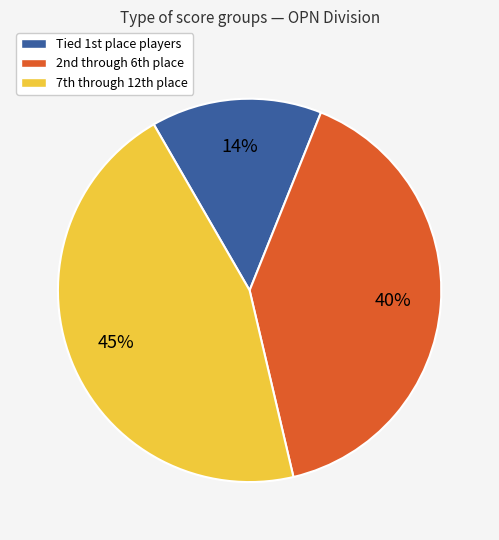

Rank the categories by value from lowest to highest.

Tied 1st place players, 2nd through 6th place, 7th through 12th place